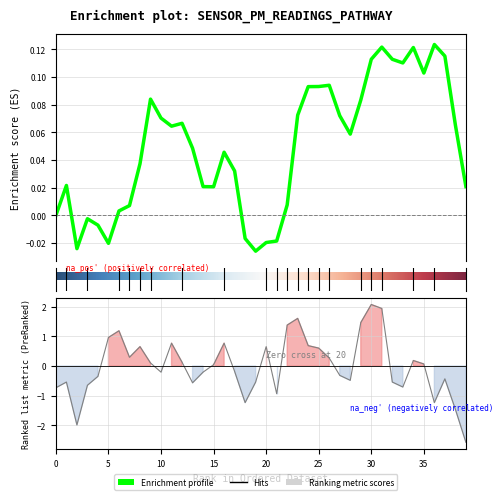

What is the maximum value shown in the chart?

2.1